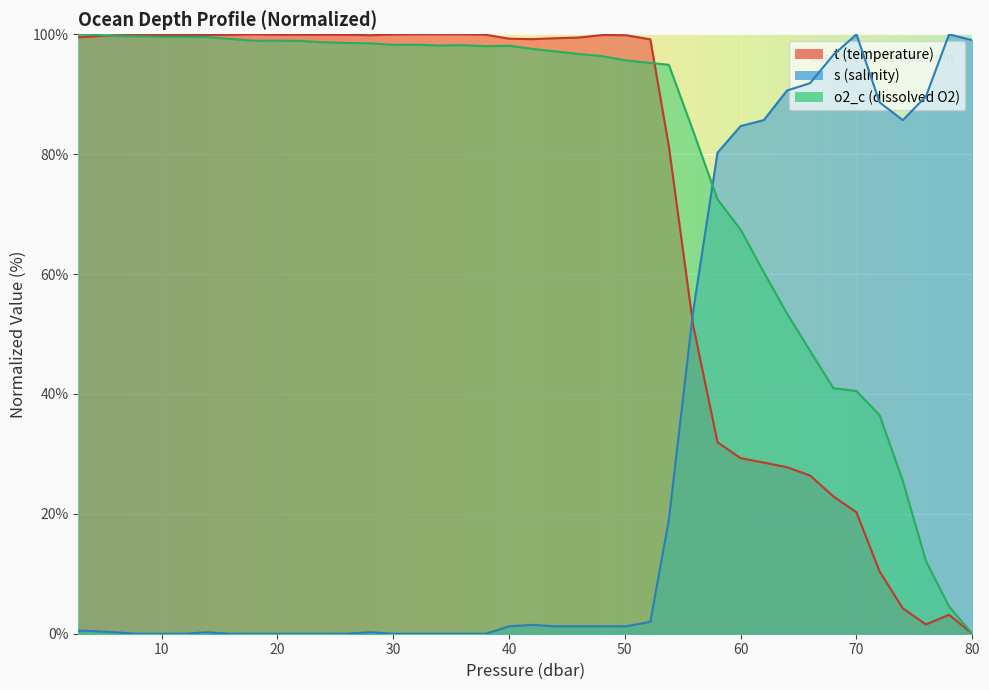

What is the difference between the highest and lowest values at 80?

99.0